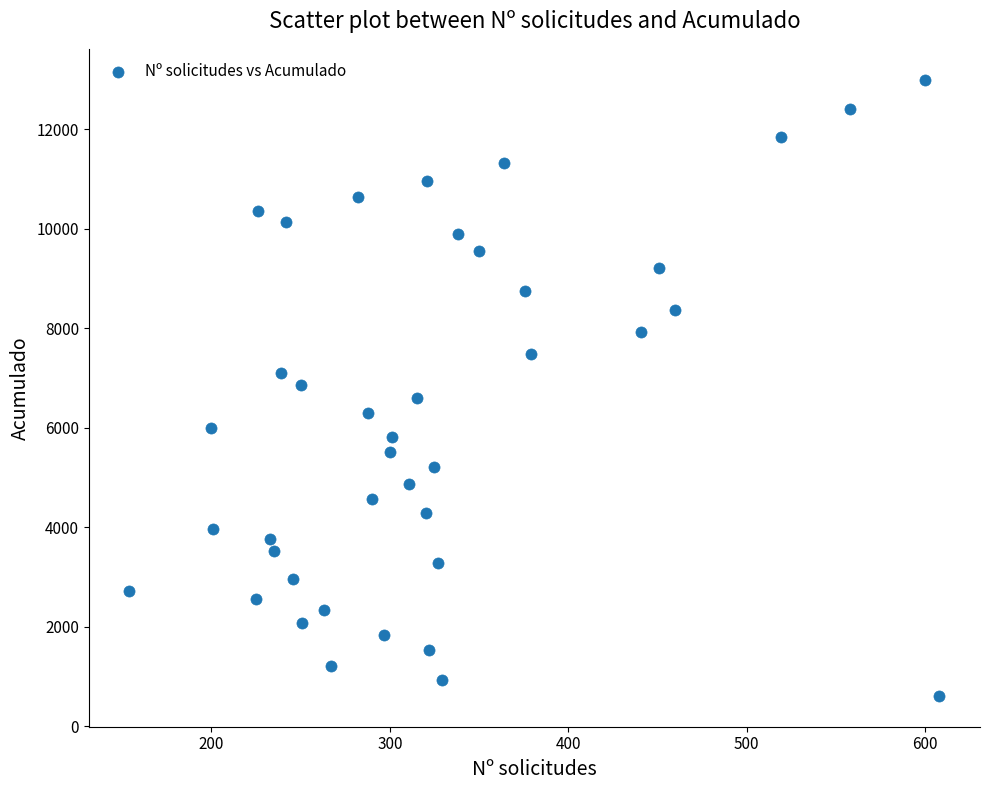

What is the range of X values (max minus min)?

454